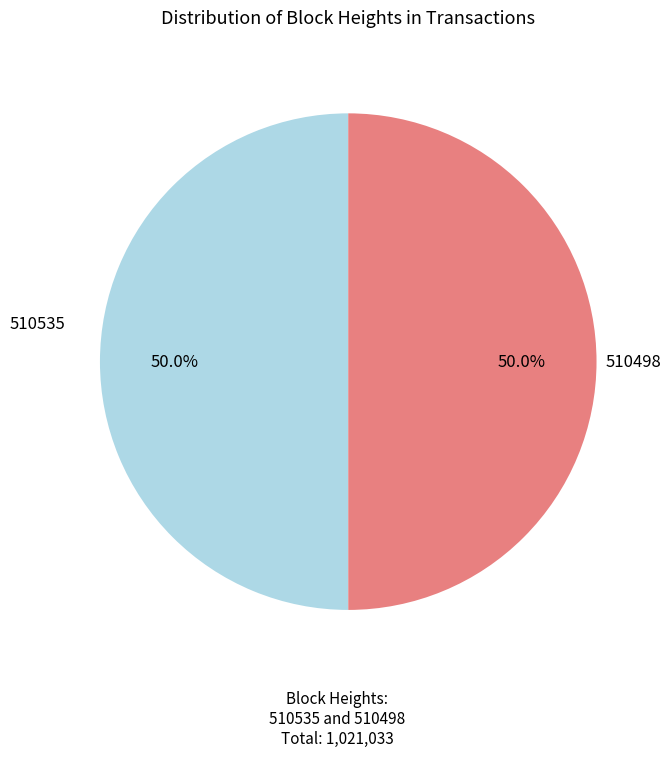

What is the total percentage of 510535 and 510498?

100.0%